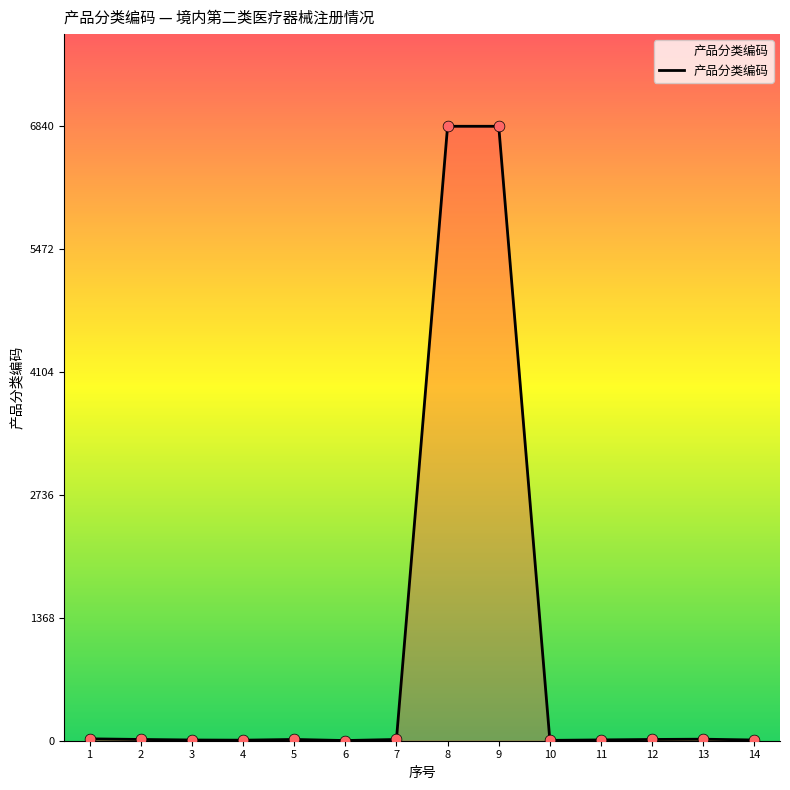

What is the difference between the maximum and minimum values?

6838